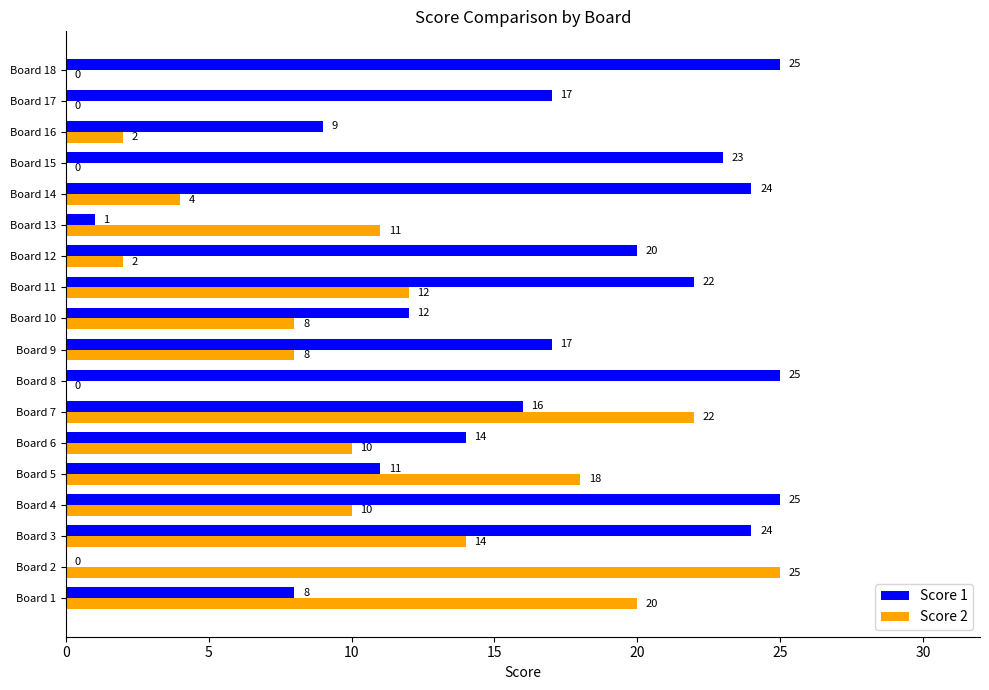

The value of Score 1 at Board 13 is 0. True or false?

False